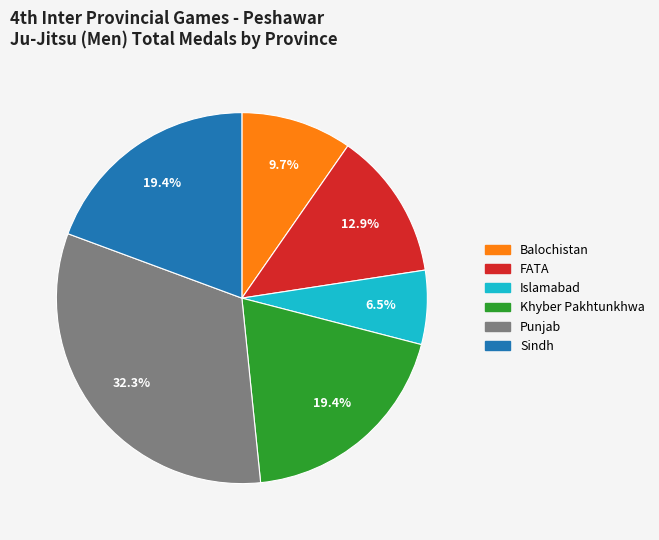

Is there a majority slice in this chart?

No